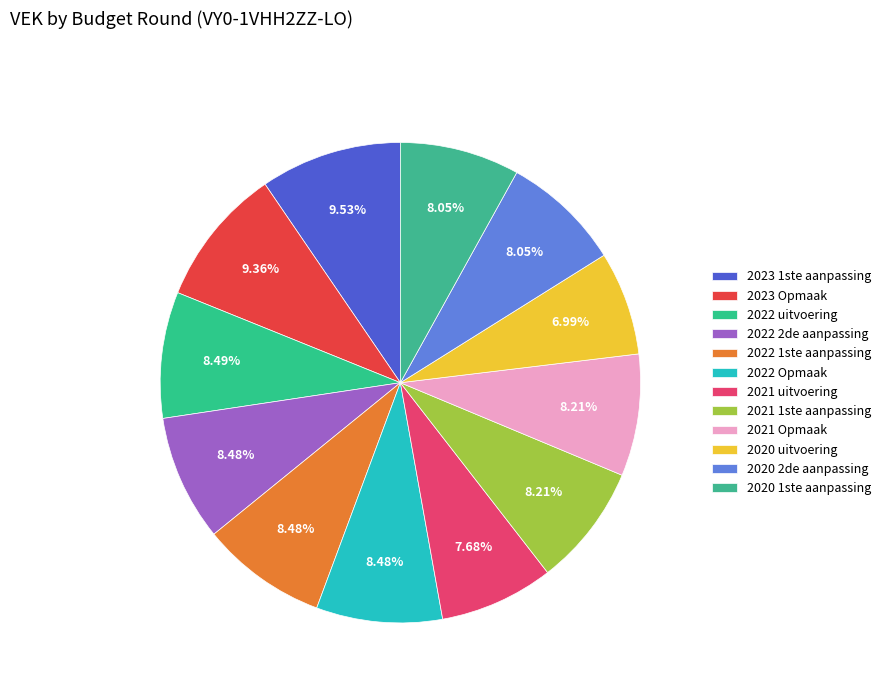

Count the number of slices in the pie.

12